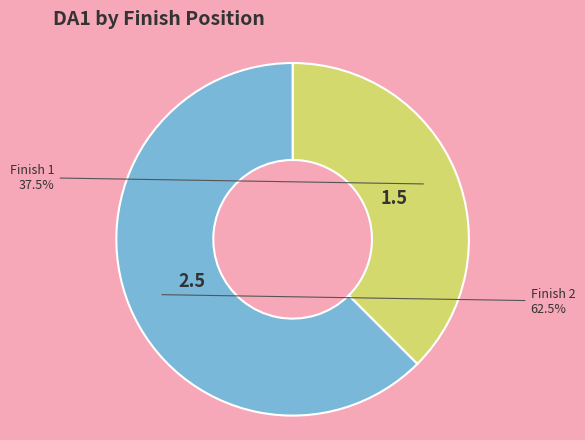

Which has a higher value, Finish 2 or Finish 1?

Finish 2